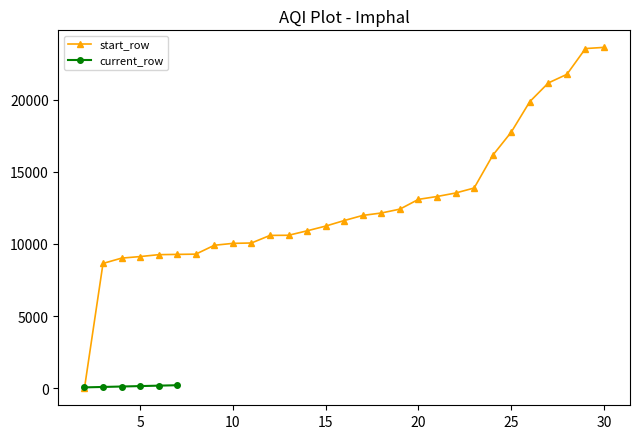

What is the highest value of the start_row series?

23614